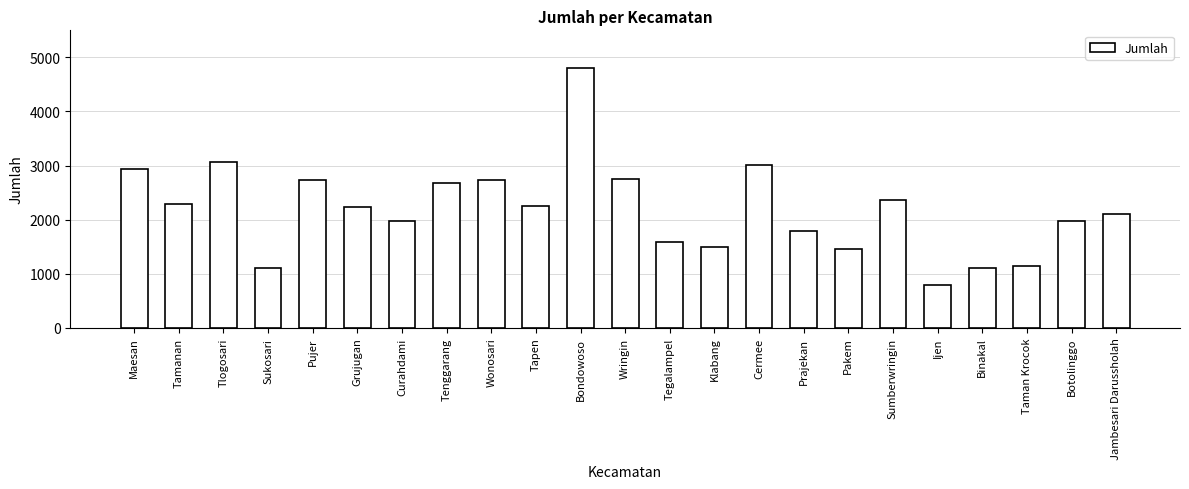

What is the sum of all values?

50345